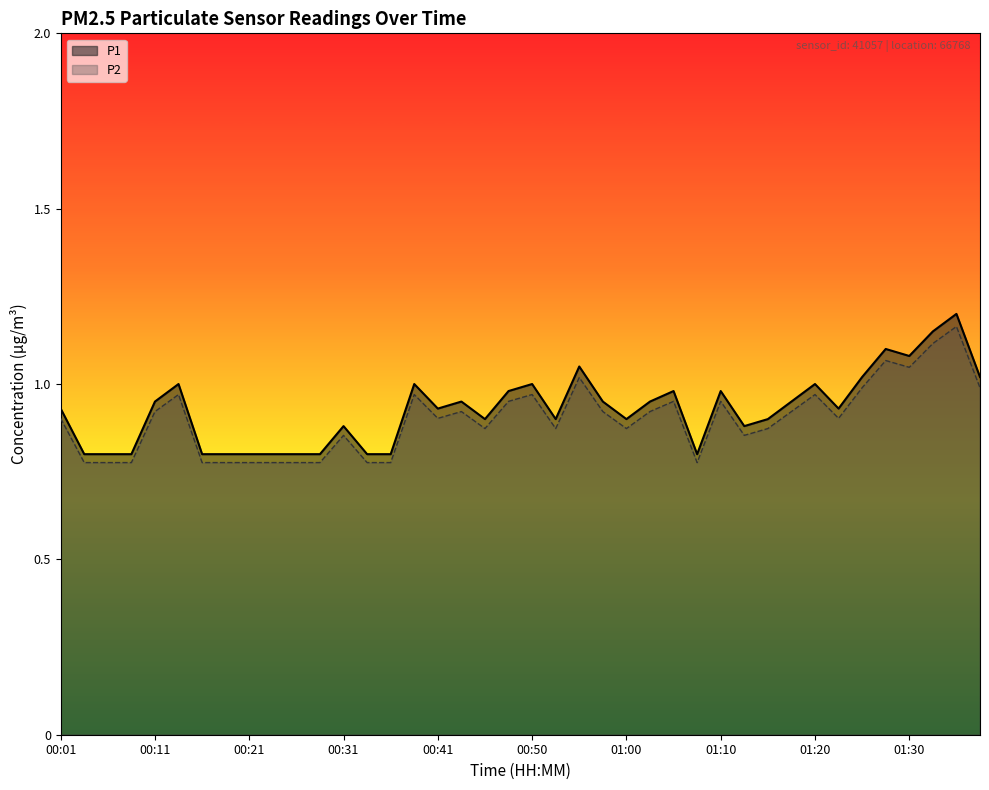

Reading left to right, what are all the values shown in this chart?

P1: 00:01=0.9	00:04=0.8	00:06=0.8	00:09=0.8	00:11=0.9	00:14=1.0	00:16=0.8	00:19=0.8	00:21=0.8	00:23=0.8	00:26=0.8	00:28=0.8	00:31=0.9	00:33=0.8	00:36=0.8	00:38=1.0	00:41=0.9	00:43=0.9	00:46=0.9	00:48=1.0	00:50=1.0	00:53=0.9	00:55=1.1	00:58=0.9	01:00=0.9	01:03=0.9	01:05=1.0	01:08=0.8	01:10=1.0	01:13=0.9	01:15=0.9	01:18=0.9	01:20=1.0	01:23=0.9	01:25=1.0	01:28=1.1	01:30=1.1	01:33=1.1	01:35=1.2	01:38=1.0
P2: 00:01=0.9	00:04=0.8	00:06=0.8	00:09=0.8	00:11=0.9	00:14=1.0	00:16=0.8	00:19=0.8	00:21=0.8	00:23=0.8	00:26=0.8	00:28=0.8	00:31=0.9	00:33=0.8	00:36=0.8	00:38=1.0	00:41=0.9	00:43=0.9	00:46=0.9	00:48=1.0	00:50=1.0	00:53=0.9	00:55=1.0	00:58=0.9	01:00=0.9	01:03=0.9	01:05=1.0	01:08=0.8	01:10=1.0	01:13=0.9	01:15=0.9	01:18=0.9	01:20=1.0	01:23=0.9	01:25=1.0	01:28=1.1	01:30=1.0	01:33=1.1	01:35=1.2	01:38=1.0